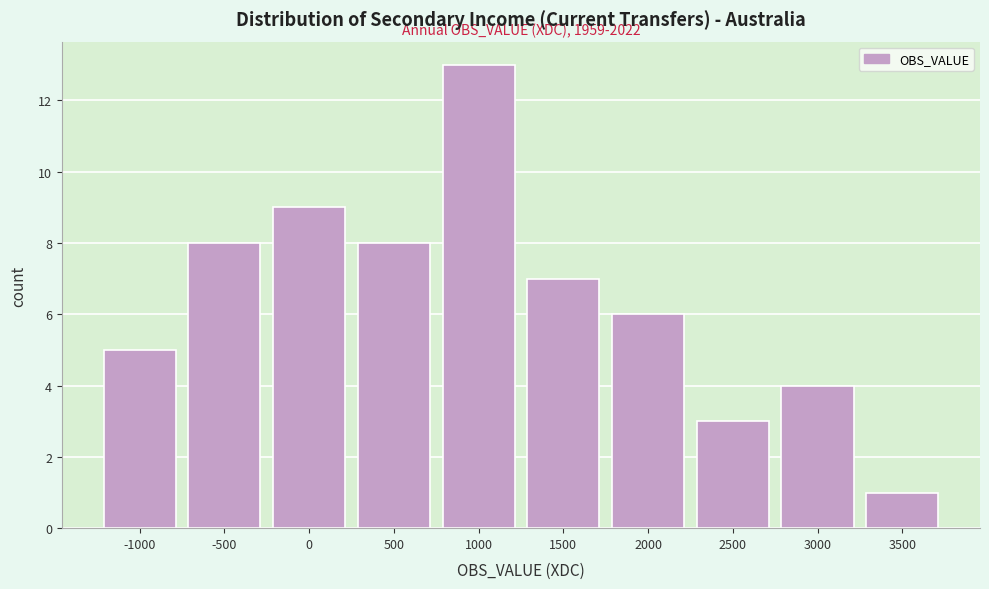

Reading right to left, what are all the values shown in this chart?

3500=1	3000=4	2500=3	2000=6	1500=7	1000=13	500=8	0=9	-500=8	-1000=5